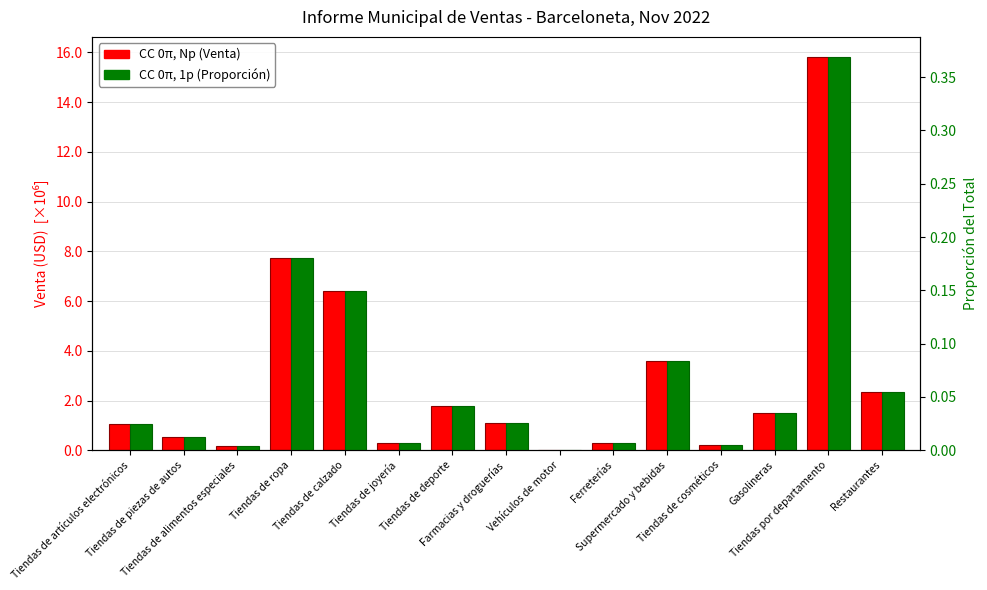

What is the label of the 12th bar from the left?

Tiendas de cosméticos